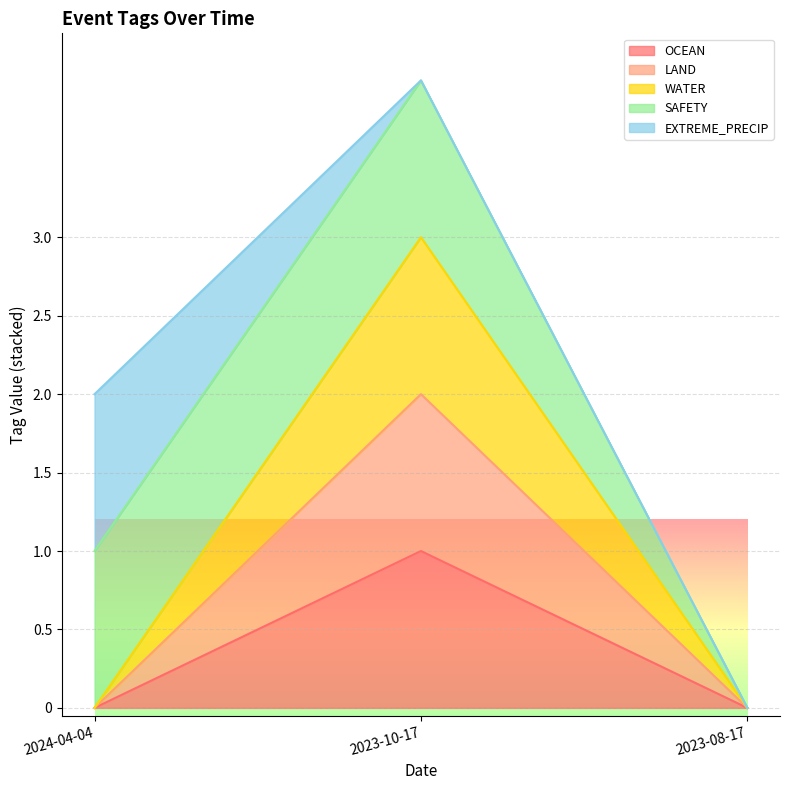

What position from the right is 2024-04-04?

3